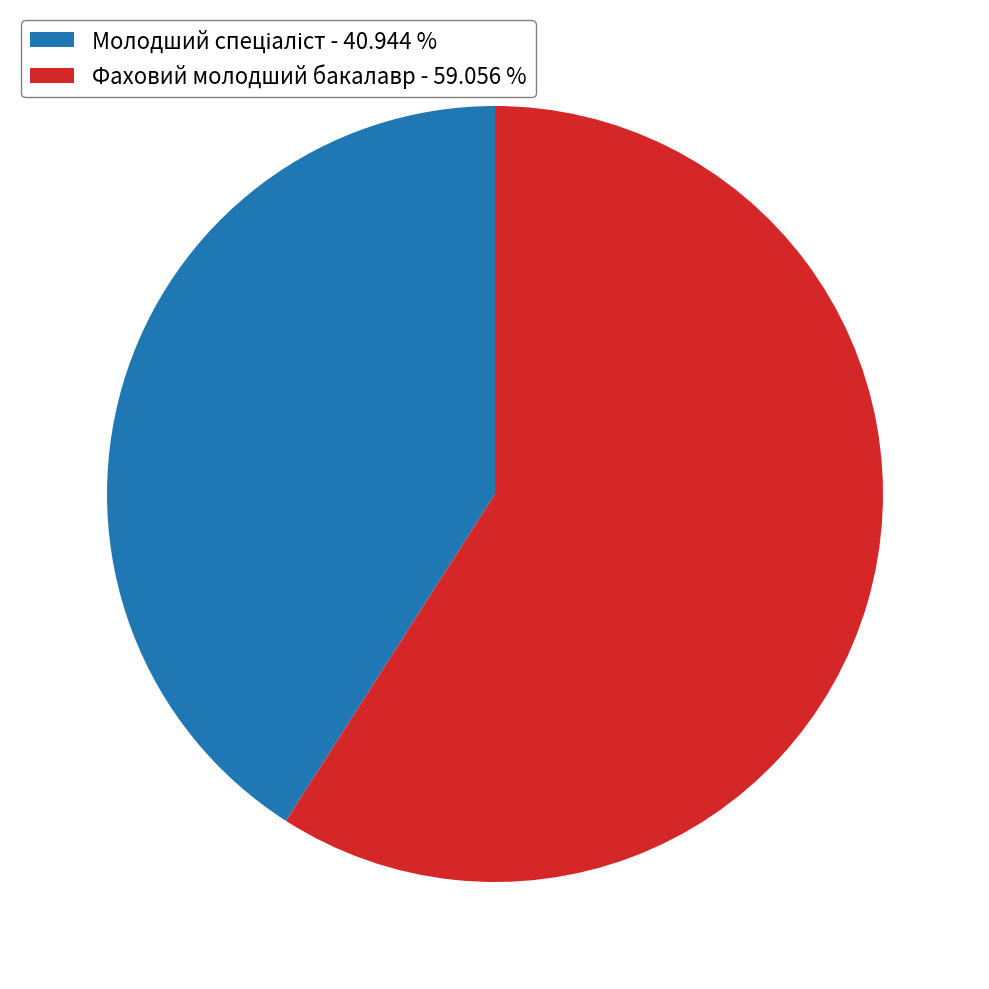

Is Фаховий молодший бакалавр - 59.056 % the majority of the pie?

Yes